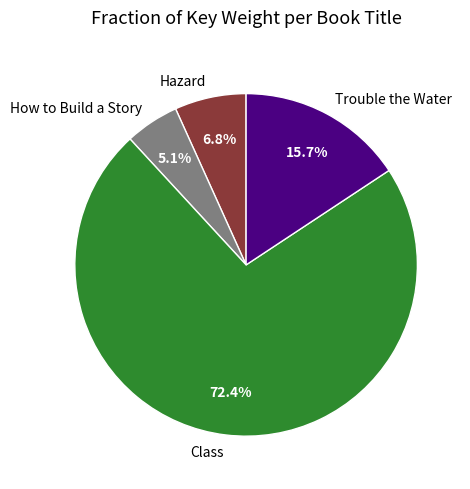

To the nearest percent, what is the difference between the largest and smallest slice percentages?

67%